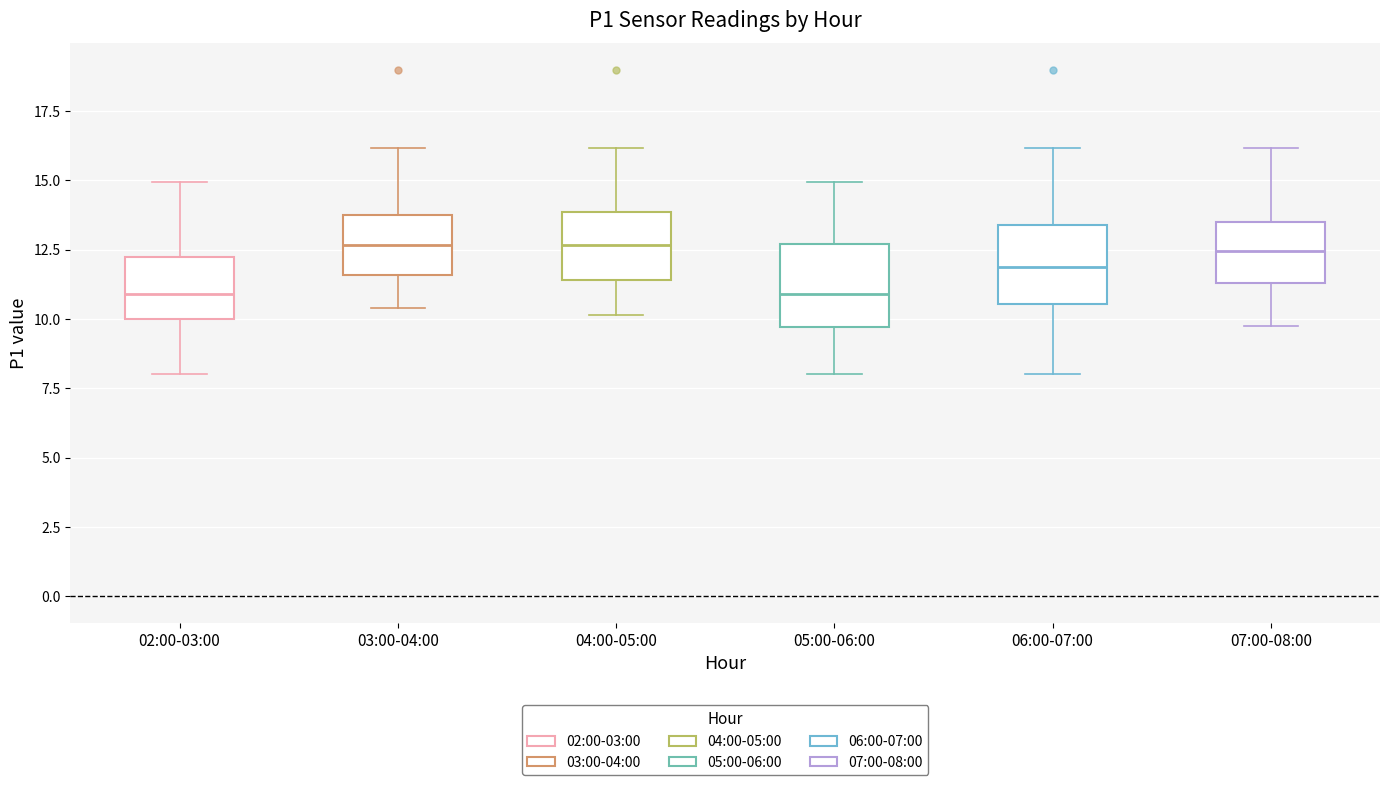

Reading left to right, read every box against the y-axis: the position of its median line, the range the box covers, and the ends of its whiskers. The values are not printed on the chart, so give them approximately, as read against the axis.

02:00-03:00: median 11.0, box 10.0 to 12.0, whiskers 8.0 to 15.0
03:00-04:00: median 12.5, box 11.5 to 13.5, whiskers 10.5 to 16.0
04:00-05:00: median 12.5, box 11.5 to 14.0, whiskers 10.0 to 16.0
05:00-06:00: median 11.0, box 9.5 to 12.5, whiskers 8.0 to 15.0
06:00-07:00: median 12.0, box 10.5 to 13.5, whiskers 8.0 to 16.0
07:00-08:00: median 12.5, box 11.5 to 13.5, whiskers 10.0 to 16.0